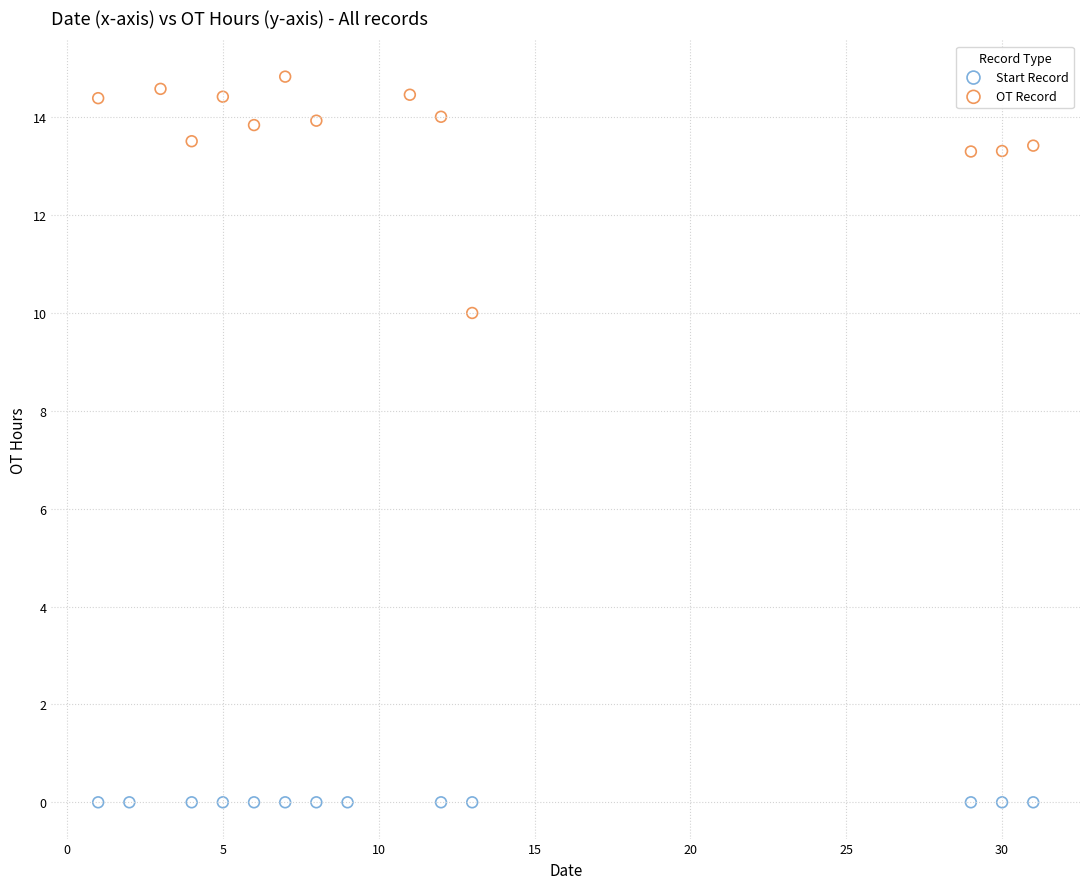

Which series reaches the maximum Y coordinate?

OT Record